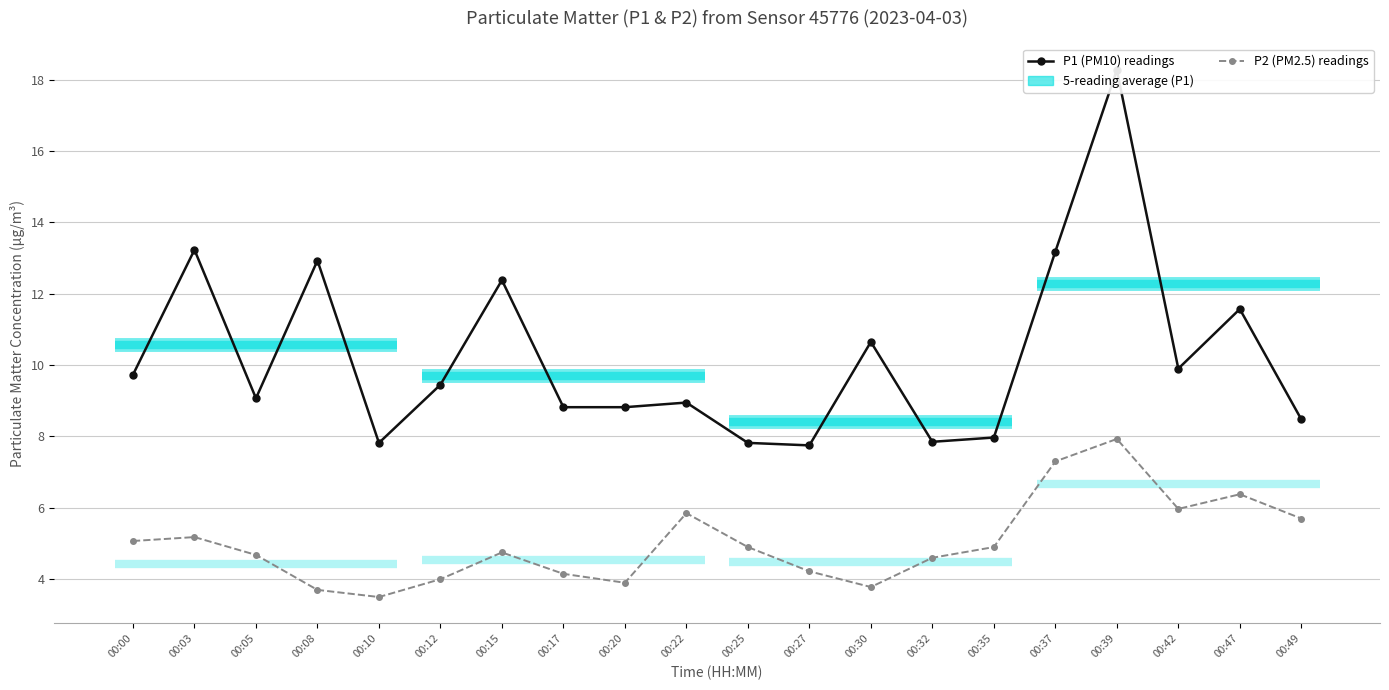

What is the greatest value displayed?

18.3